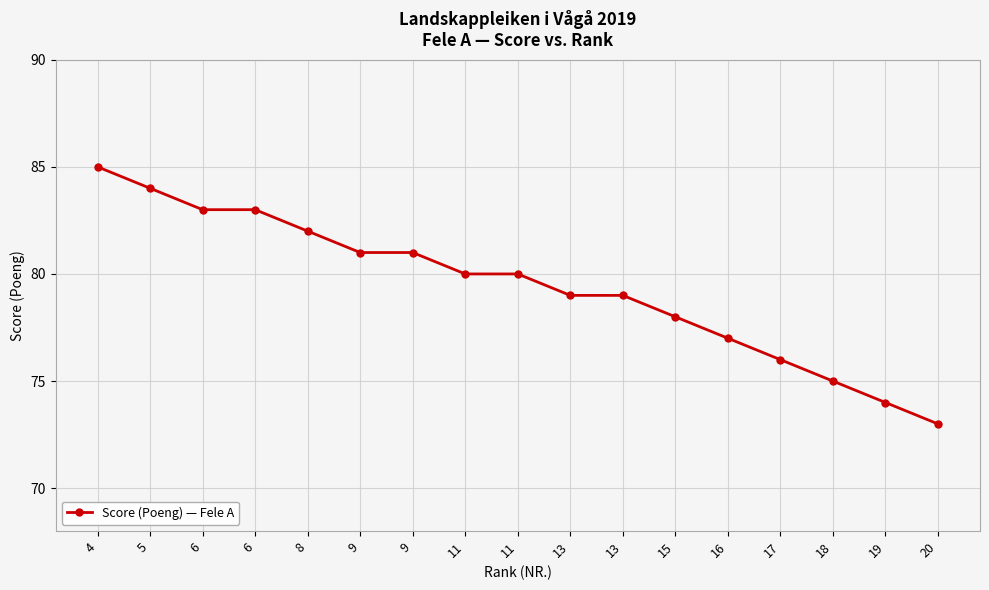

The chart shows a value of 43 at 6. True or false?

False